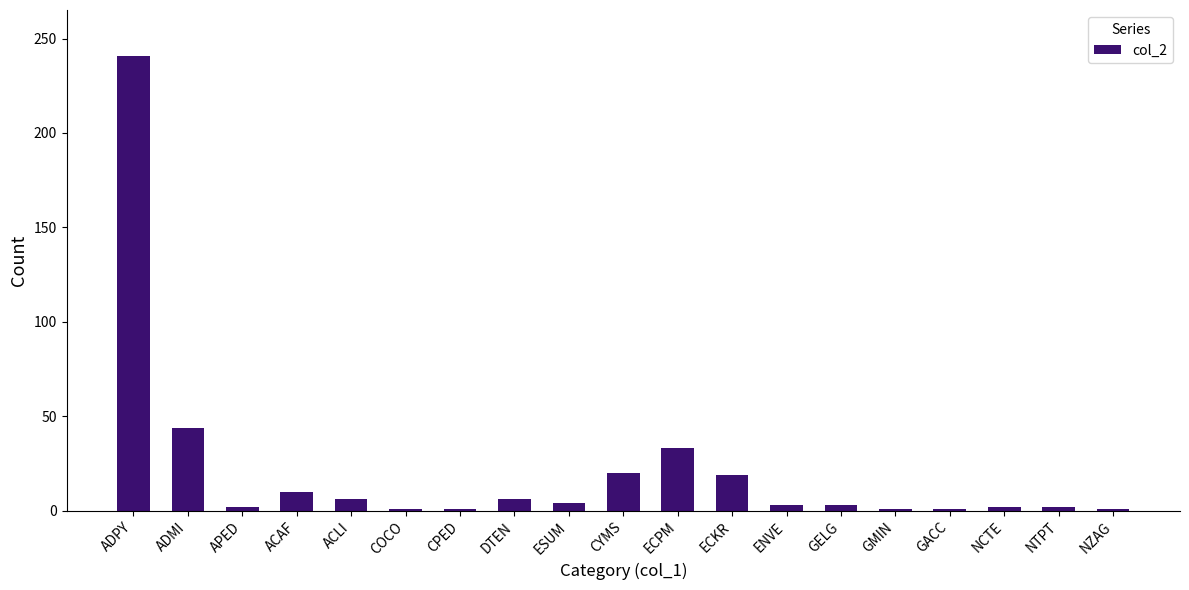

Where is the data nearest to the value 121?

ADMI